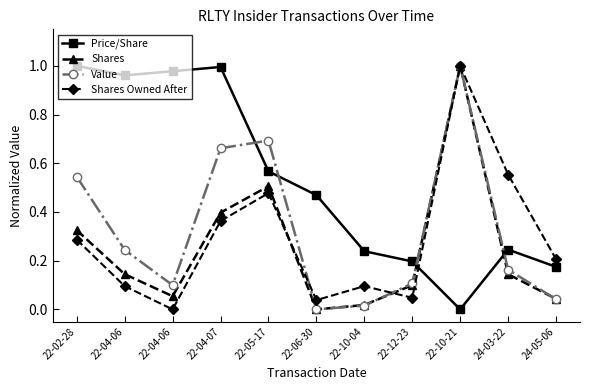

What are all the series names shown in the legend?

Price/Share, Shares, Value, Shares Owned After